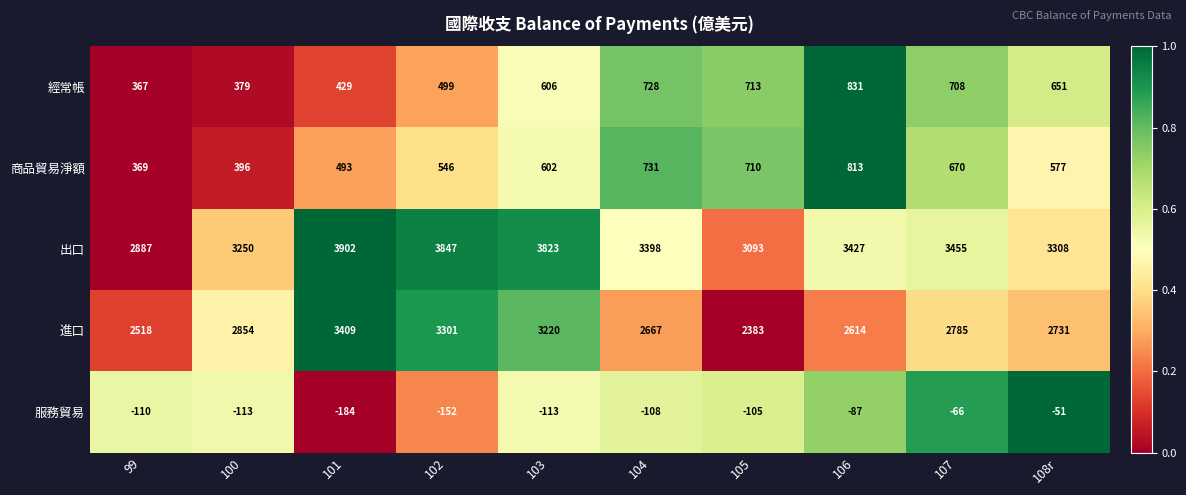

What is the total value across all series at 103?

8138